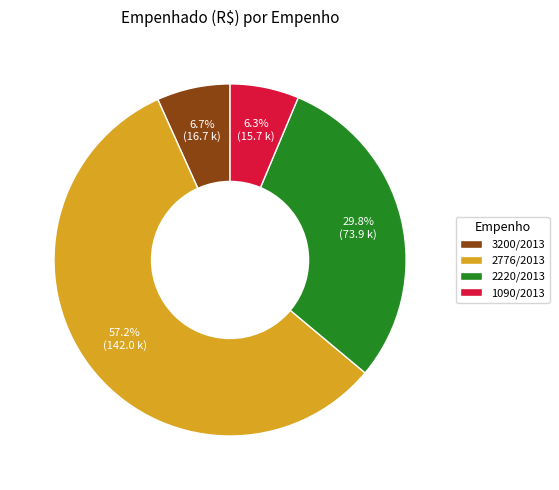

How many segments does this pie chart have?

4